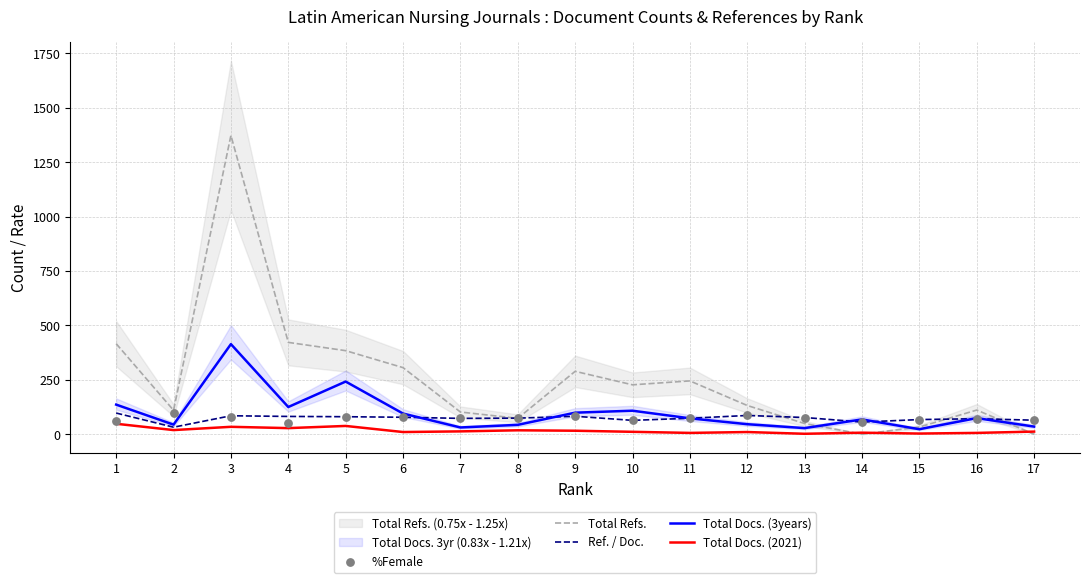

Which series reaches the maximum Y coordinate?

Total Refs.